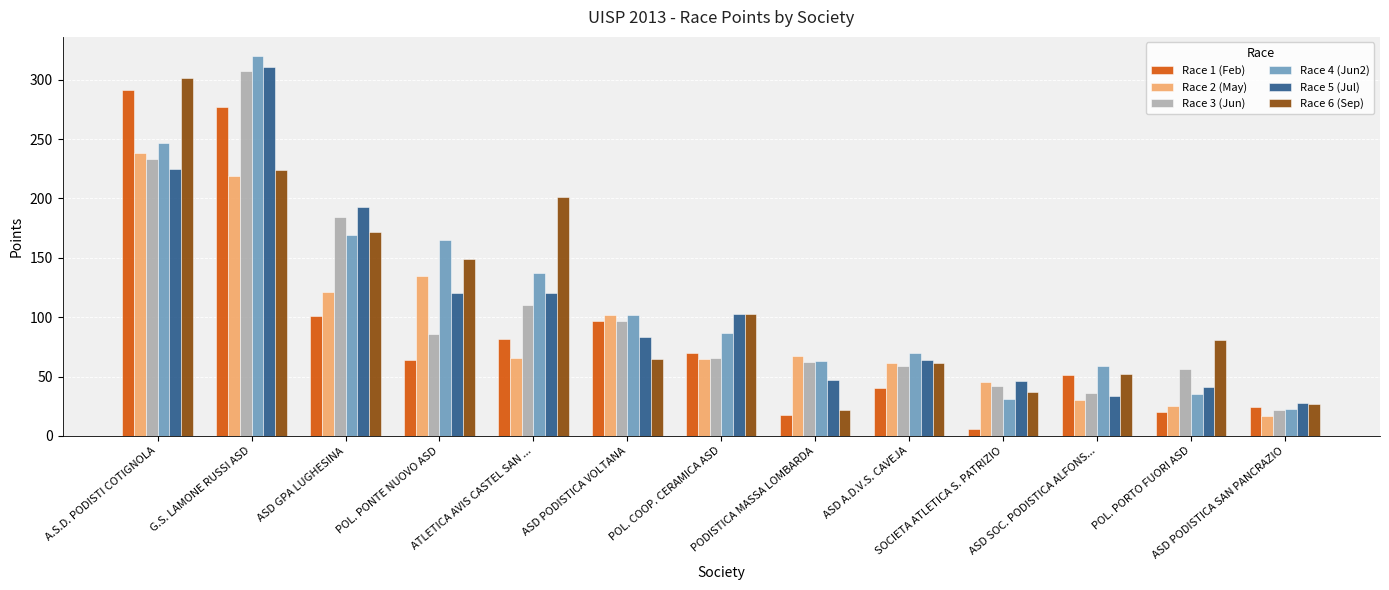

What are all the series names shown in the legend?

Race 1 (Feb), Race 2 (May), Race 3 (Jun), Race 4 (Jun2), Race 5 (Jul), Race 6 (Sep)